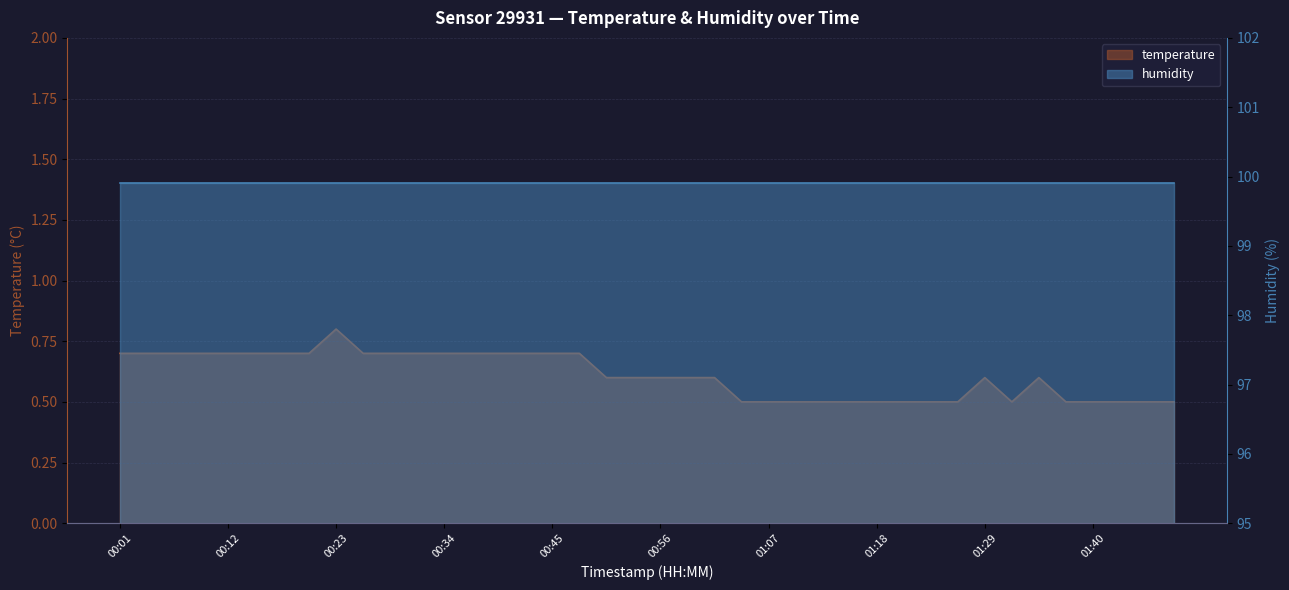

What is the difference between the values at 01:15 and 00:34?

0.2